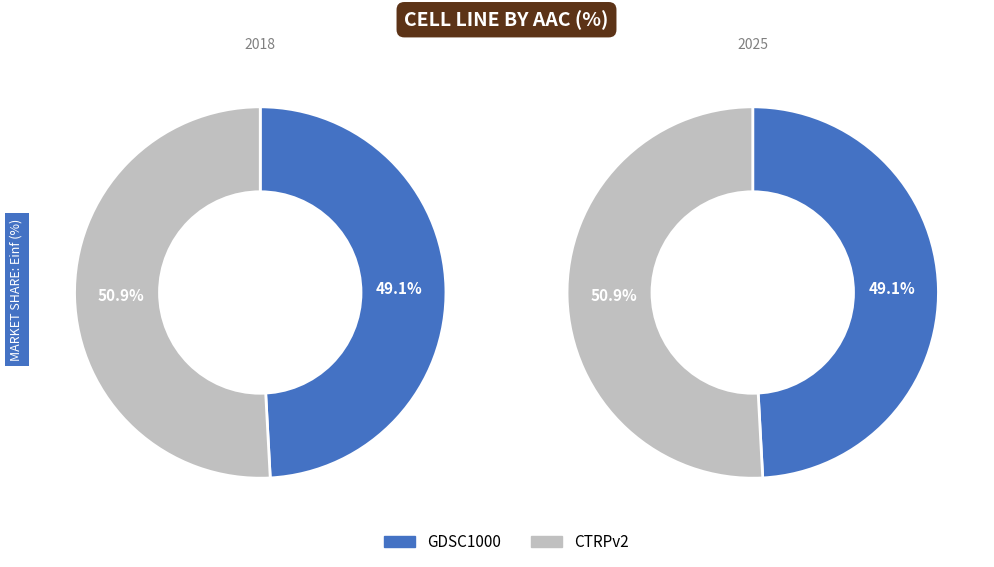

To the nearest percent, what is the average slice percentage?

50%